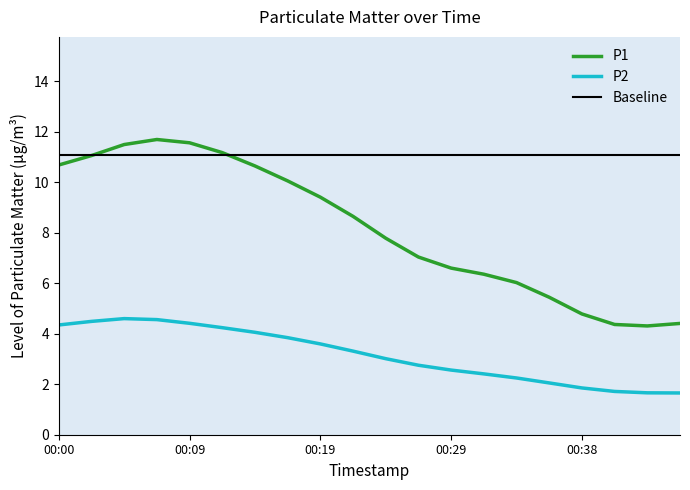

What is the smallest value displayed?

1.7